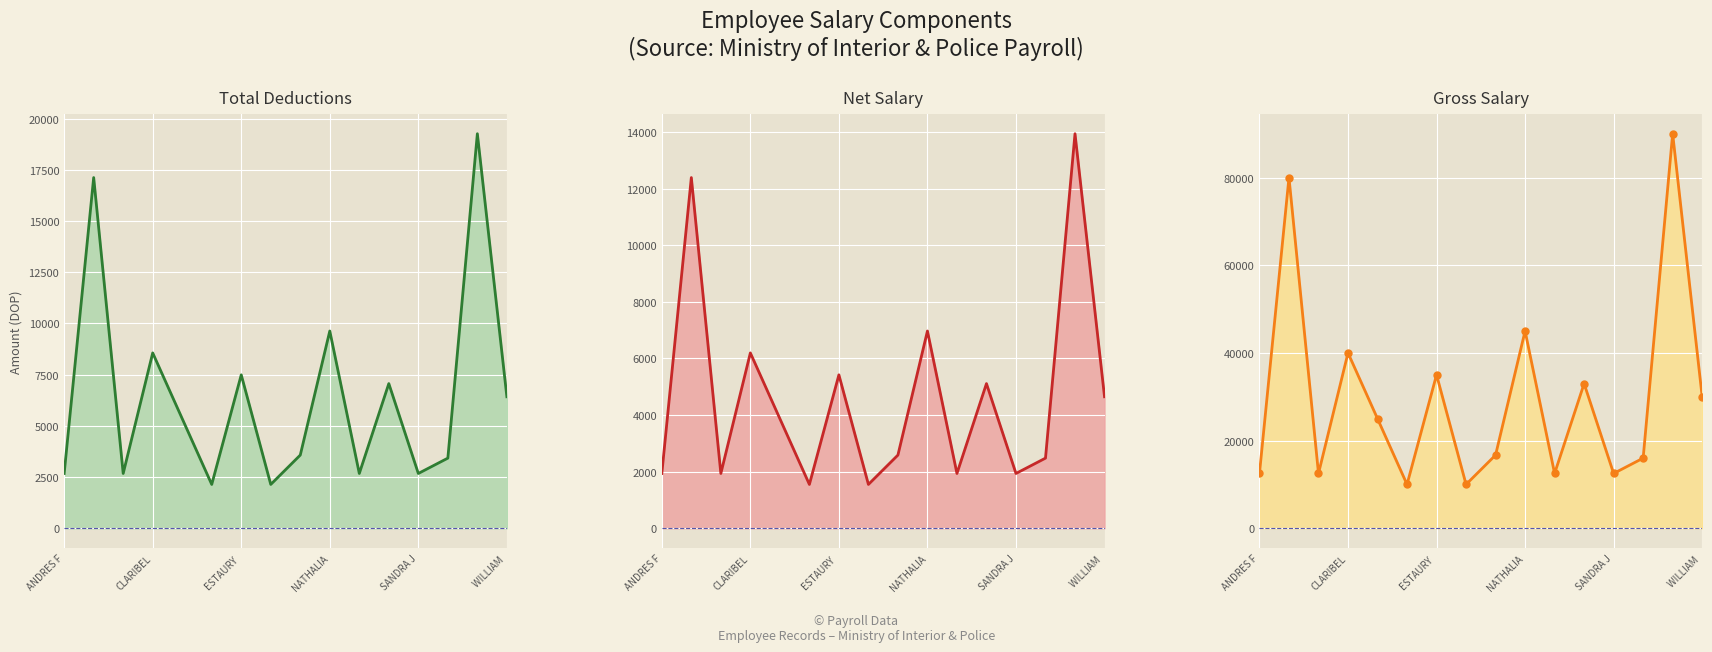

Between 15 and 13, which is larger?

15